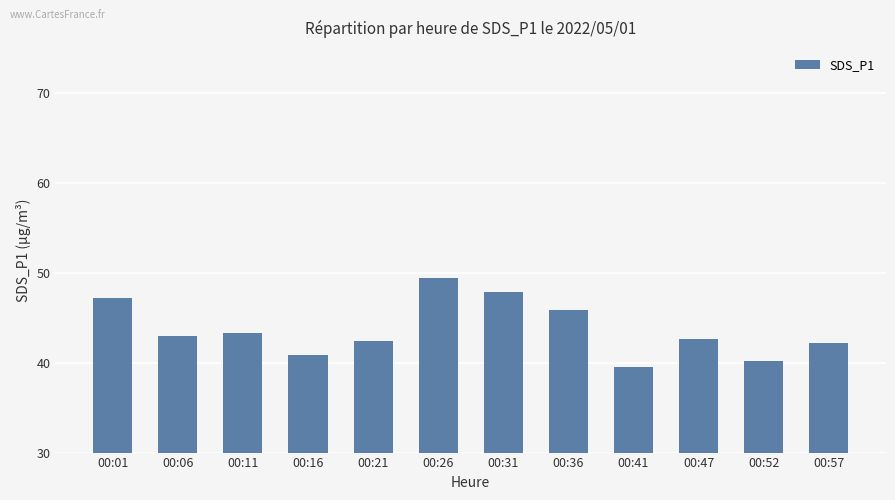

Reading left to right, transcribe all the data shown in this chart.

00:01=47.2	00:06=43.0	00:11=43.3	00:16=40.9	00:21=42.4	00:26=49.4	00:31=47.9	00:36=45.9	00:41=39.5	00:47=42.6	00:52=40.2	00:57=42.2